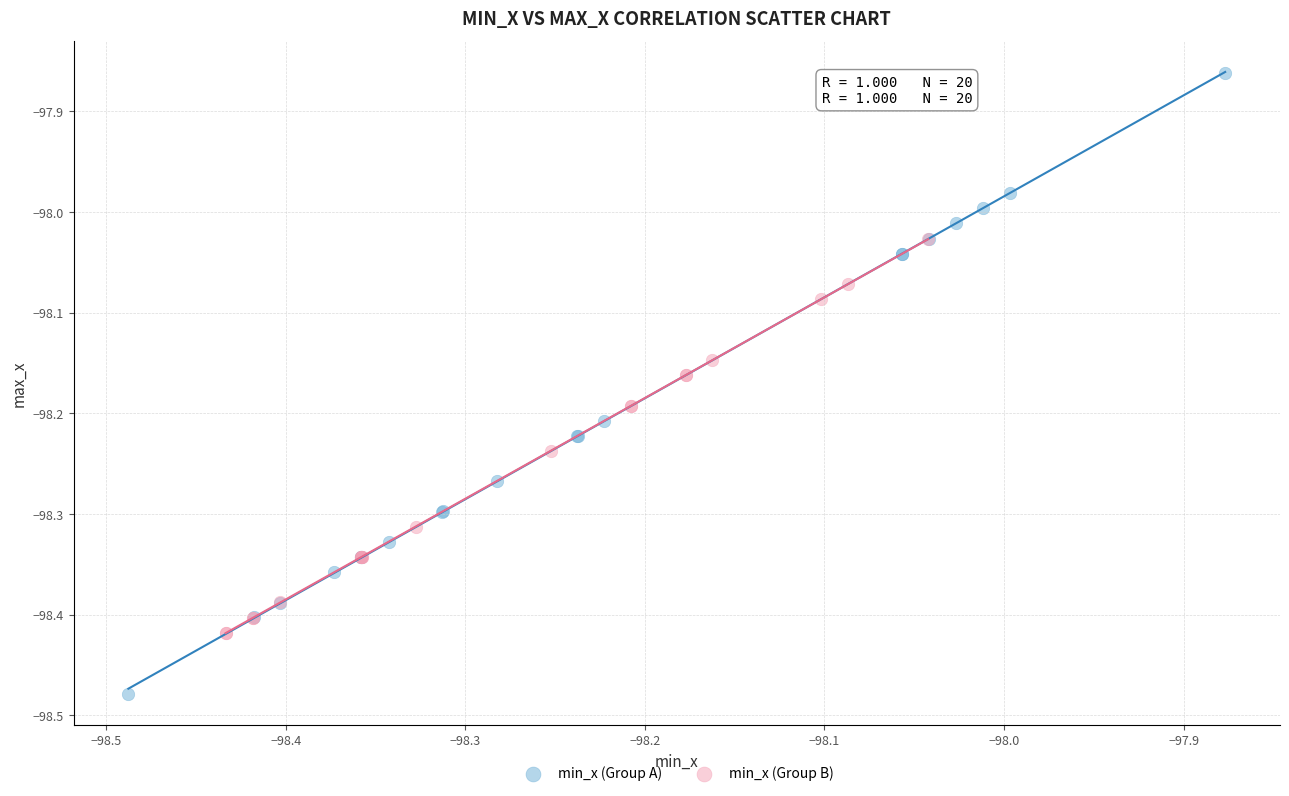

What are all the series names shown in the legend?

min_x (Group A), min_x (Group B)